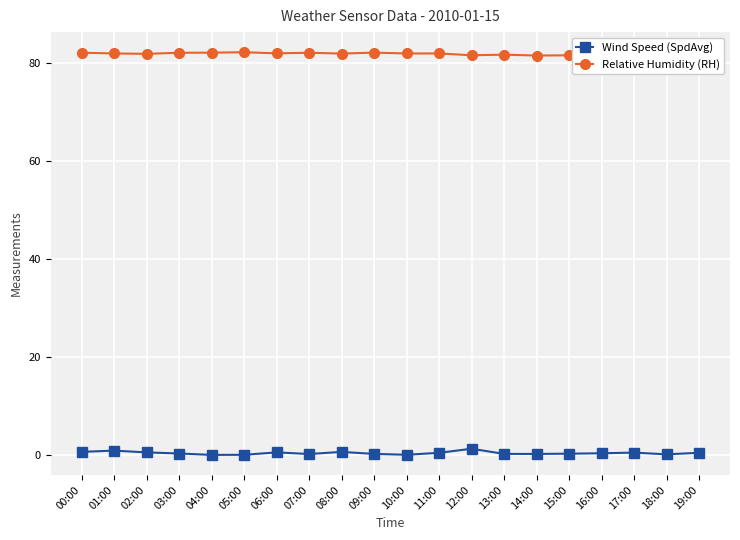

What is the sum of all Relative Humidity (RH) values?

1638.2